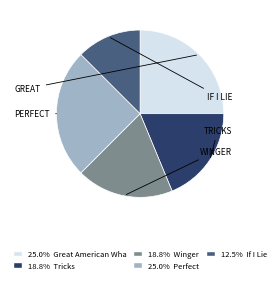

Is there any slice that represents more than half of the pie?

No